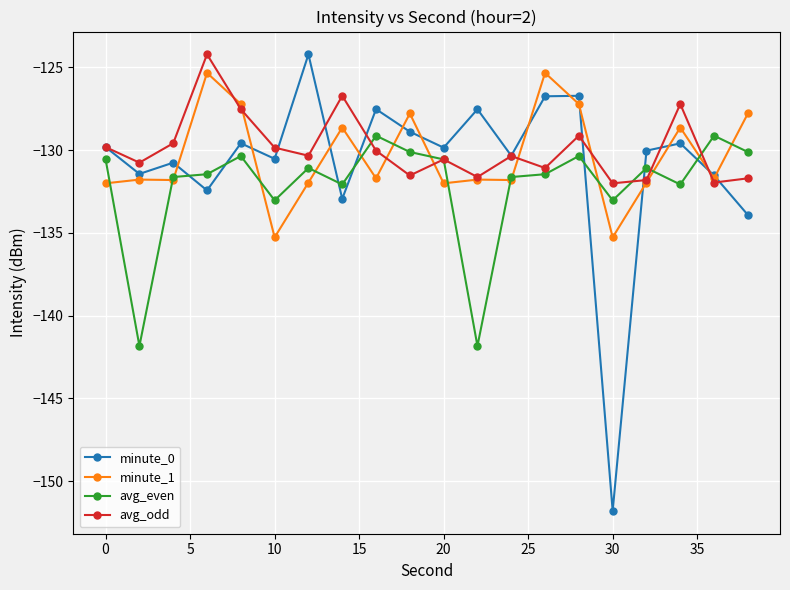

List the series in order of their overall mean, lowest first.

avg_even, minute_0, minute_1, avg_odd